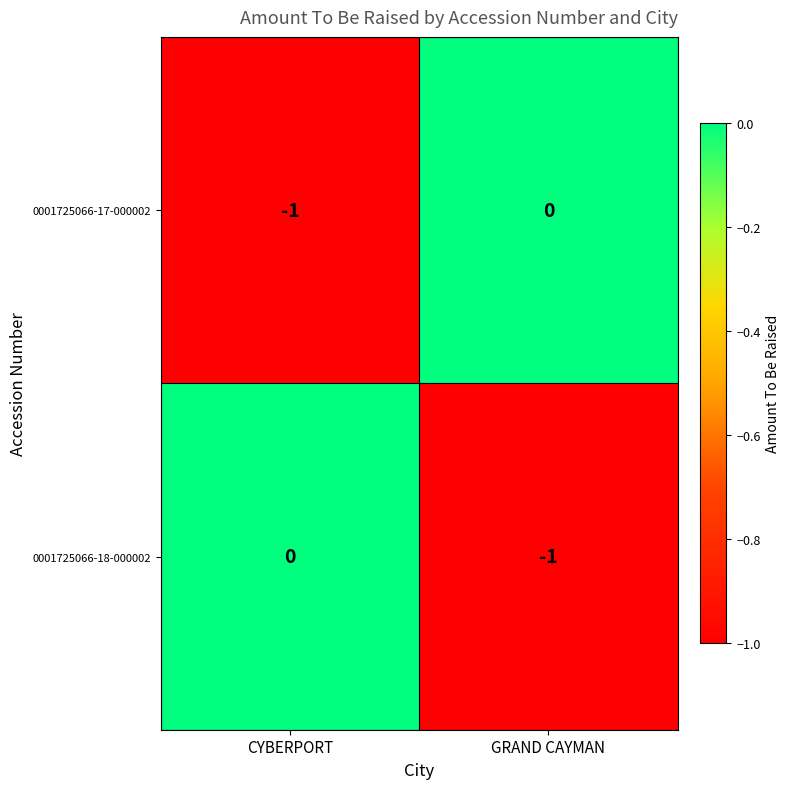

At which label does 0001725066-17-000002 reach its peak?

GRAND CAYMAN